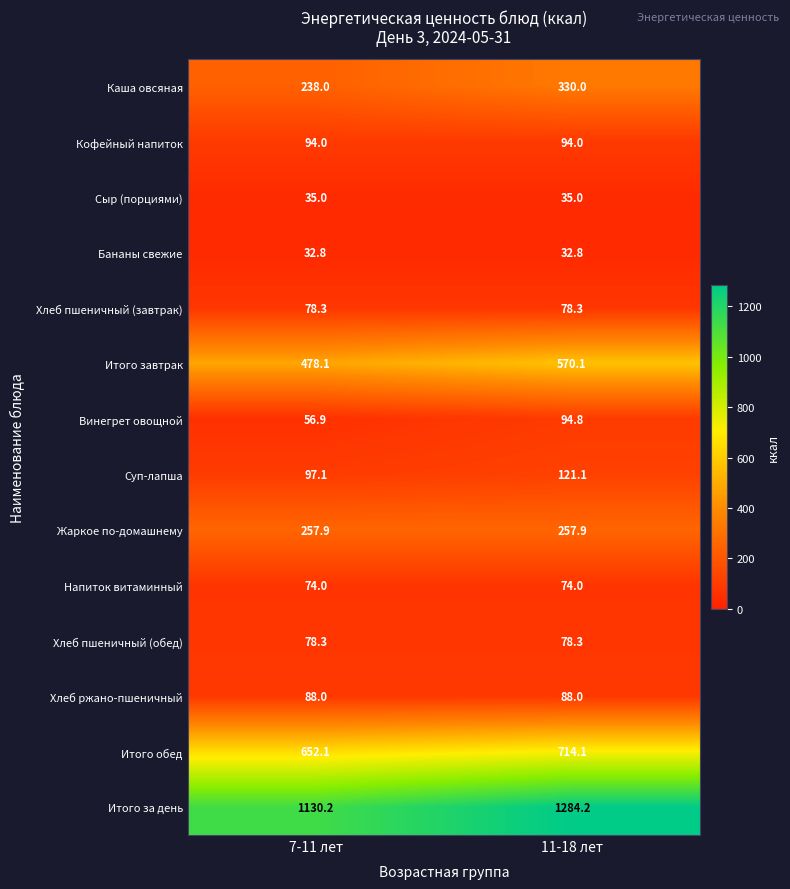

What is the total value across all series at 7-11 лет?

3390.7